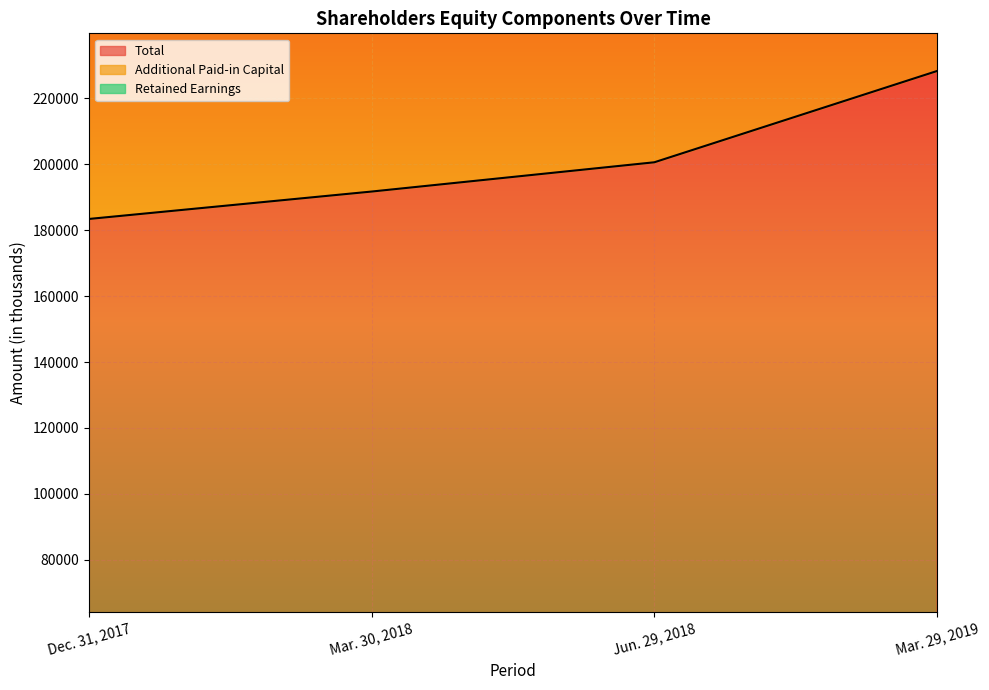

How many lines are shown in the chart?

3